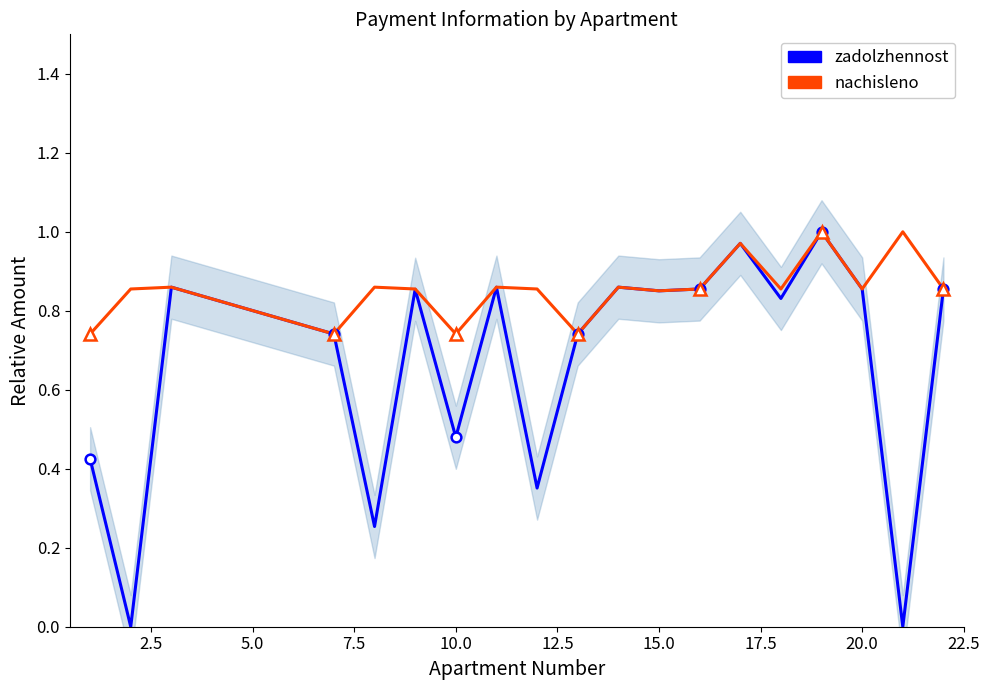

How many intersections are there between nachisleno and zadolzhennost?

2